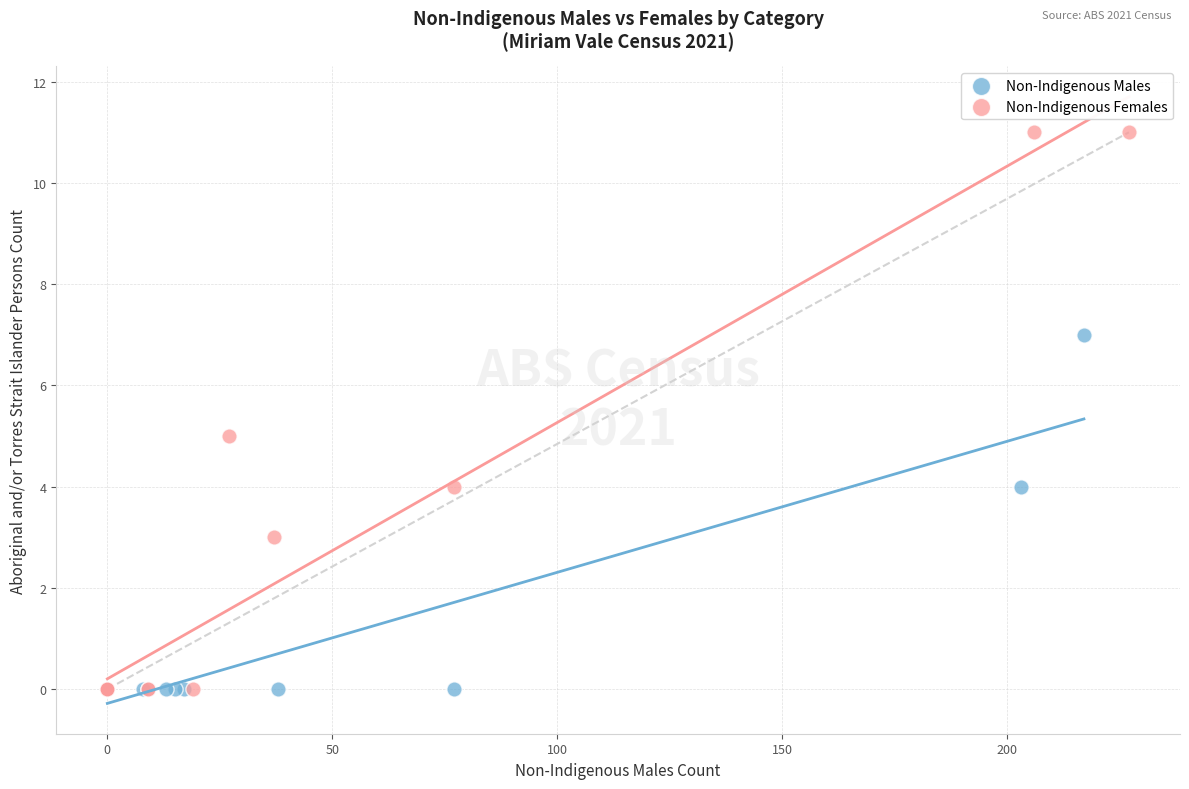

Which series has the widest spread of Y values?

Non-Indigenous Females